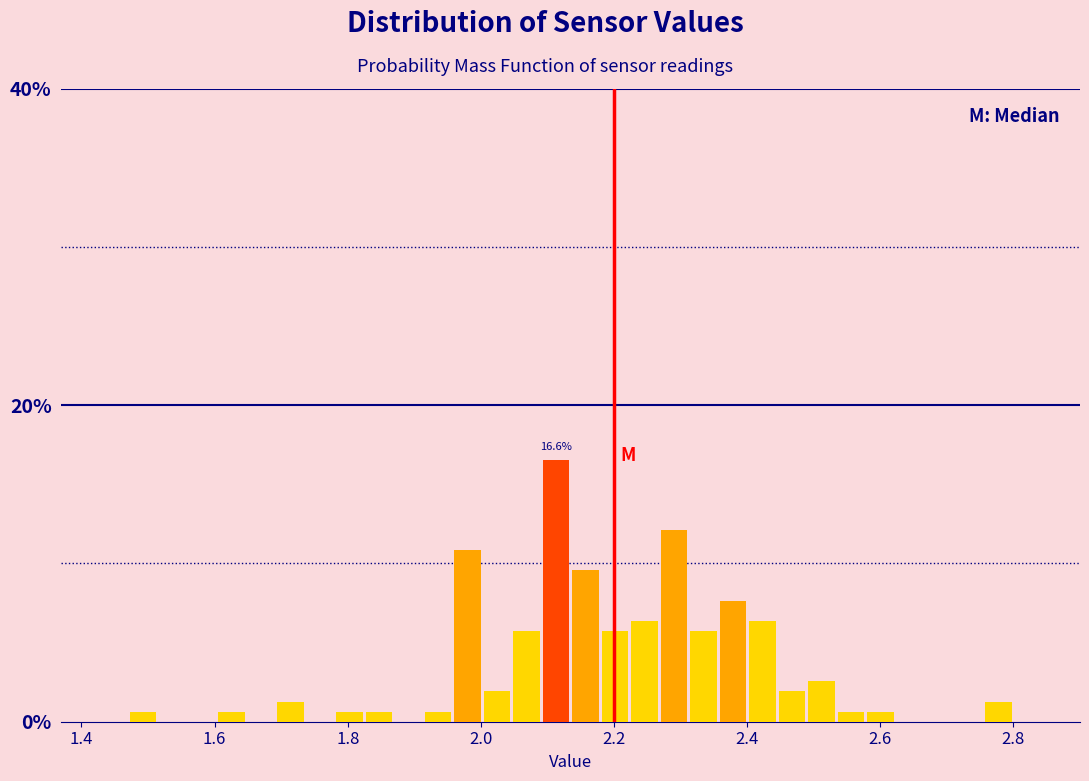

Read against the x-axis, roughly where is the centre of the tallest bar?

2.12